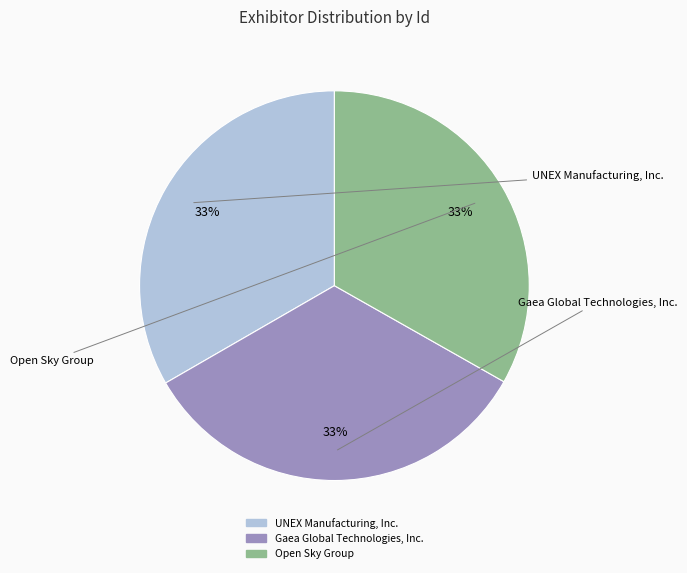

The Open Sky Group slice represents 41% of the pie. True or false?

False